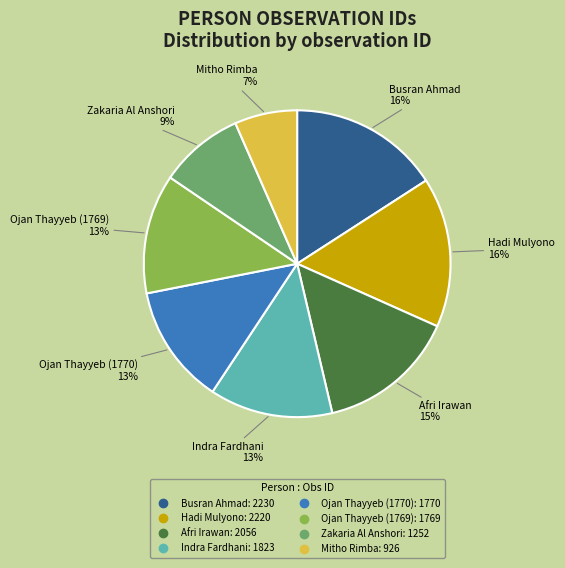

To the nearest percent, what portion does Mitho Rimba represent?

7%